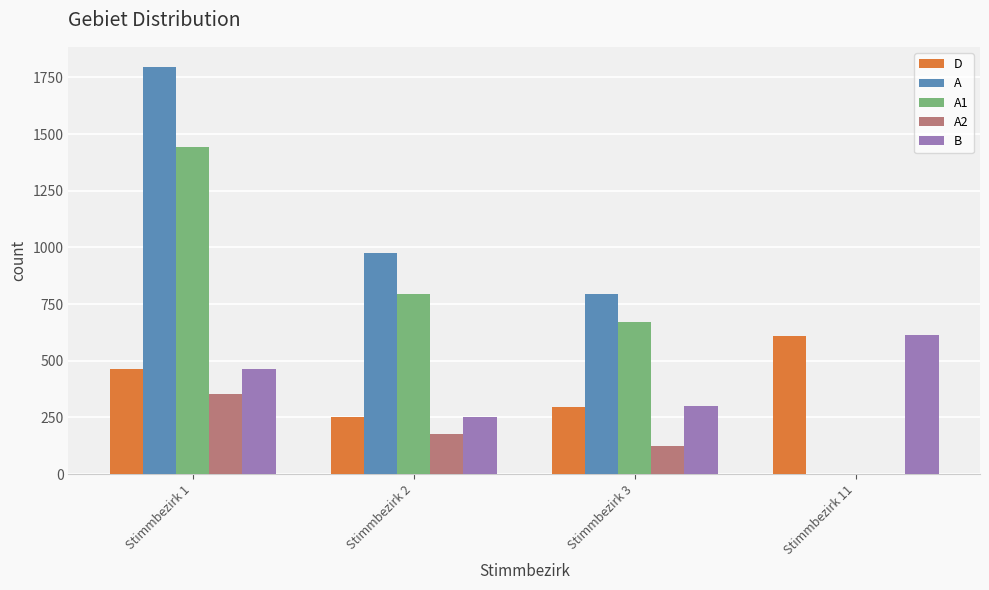

What is the spread (max minus min) of values at Stimmbezirk 1?

1443